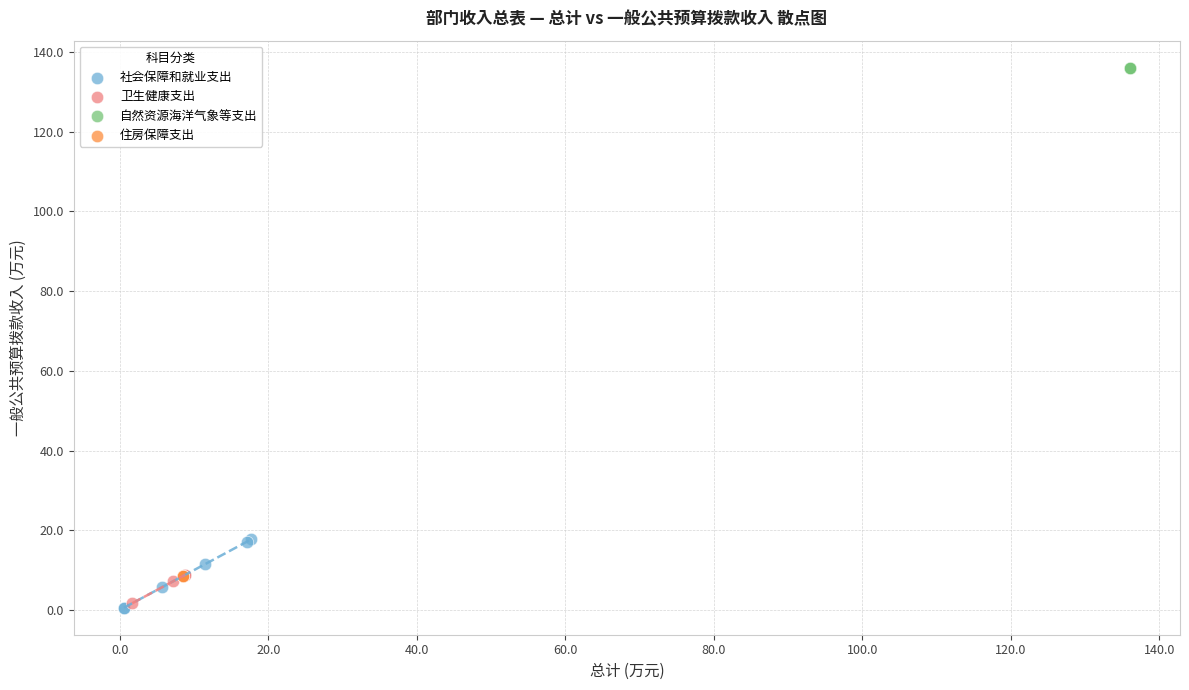

Which series reaches the maximum Y coordinate?

自然资源海洋气象等支出